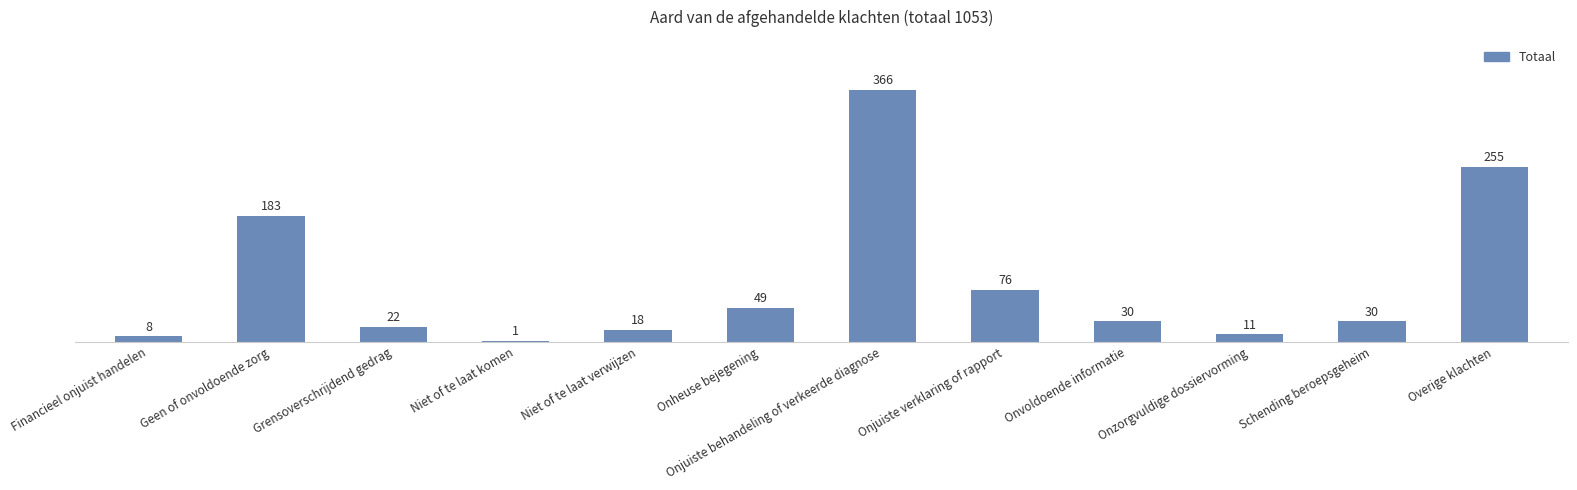

Reading right to left, what are all the values shown in this chart?

255	30	11	30	76	366	49	18	1	22	183	8